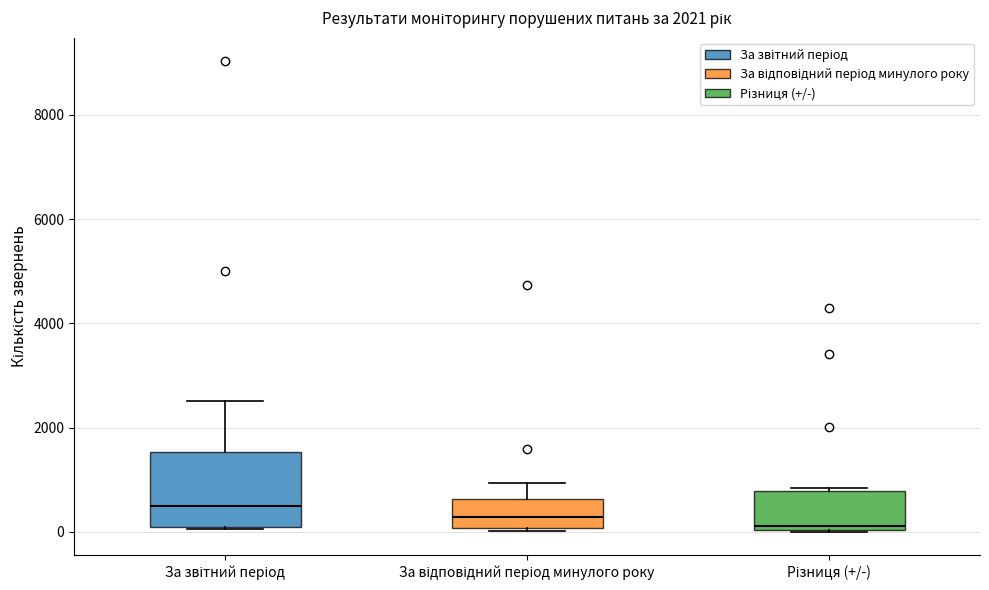

Where is the upper edge of the box for За звітний період on the y-axis? The values are not printed on the chart, so give them approximately, as read against the axis.

1600